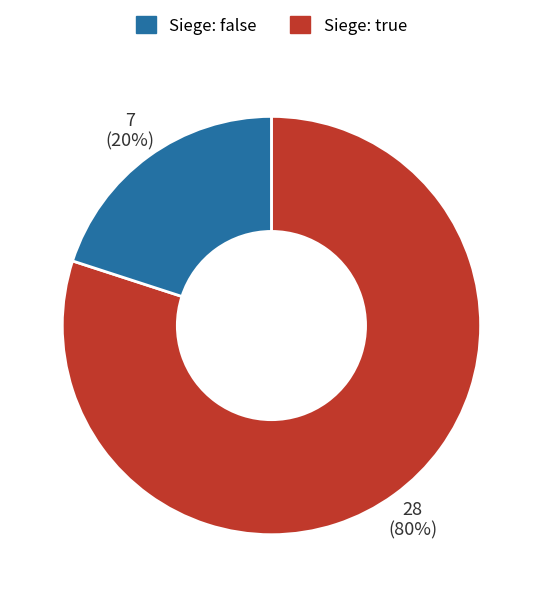

Is there any slice that represents more than half of the pie?

Yes